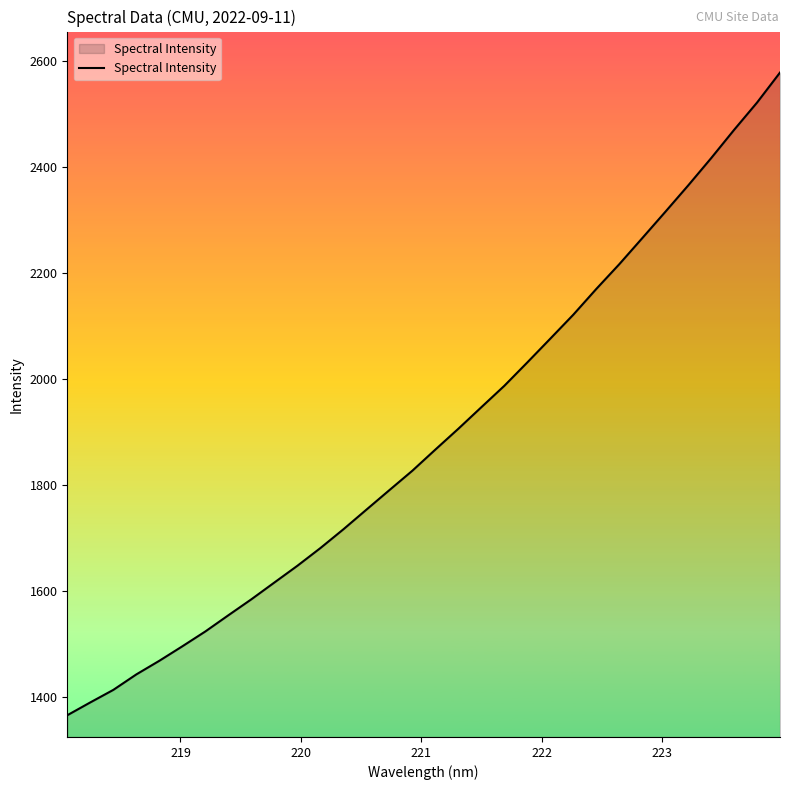

What is the difference between the maximum and minimum values?

1212.6